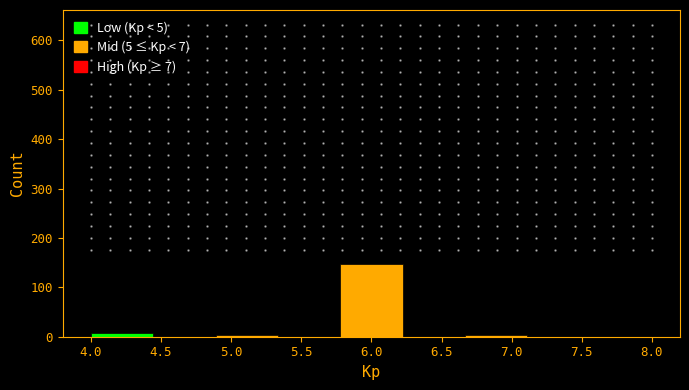

Which range on the x-axis has the tallest bar?

5.80 to 6.20